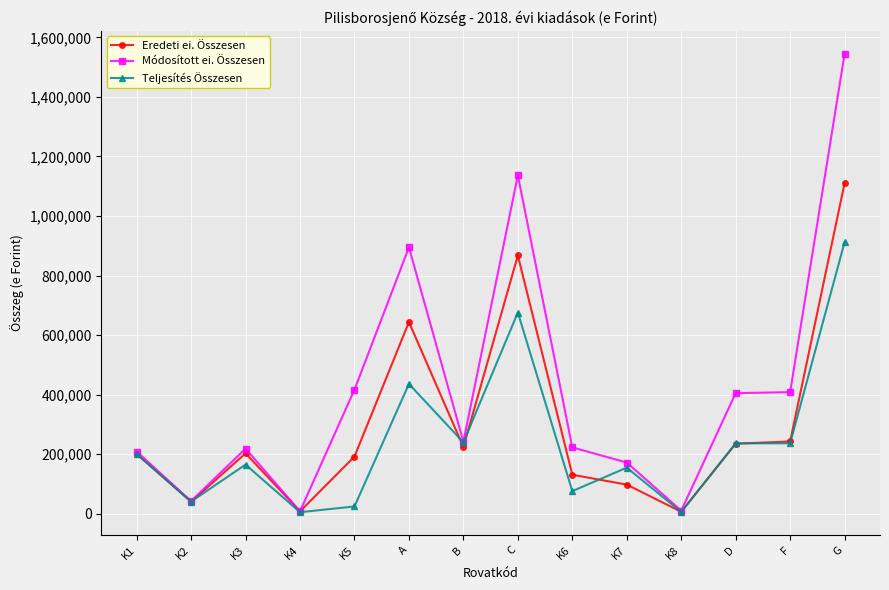

What is the label of the 5th point from the left?

K5